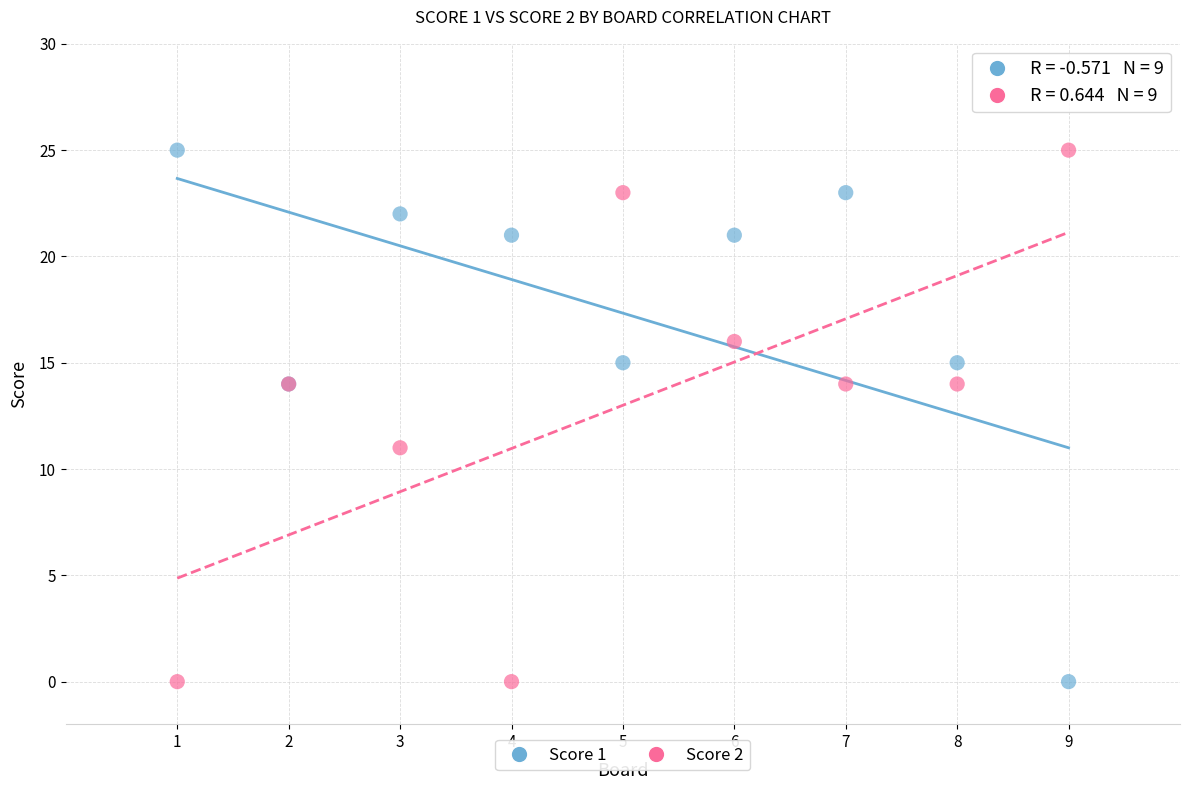

What is the X range (max minus min) for the scatter plot?

8